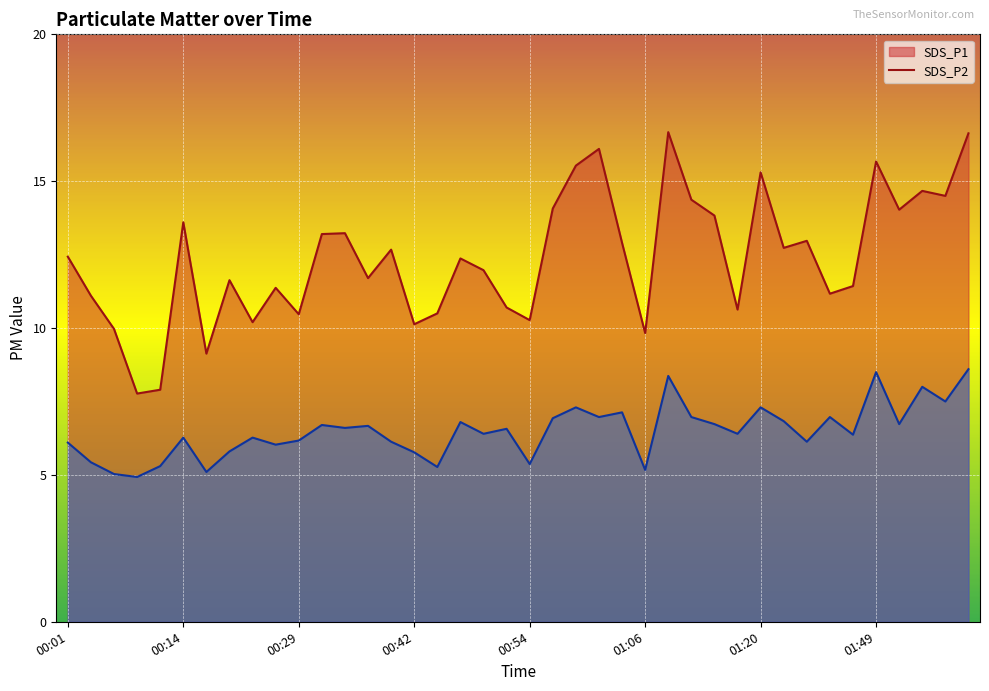

Rank the series at 01:02 from highest to lowest value.

SDS_P1, SDS_P2